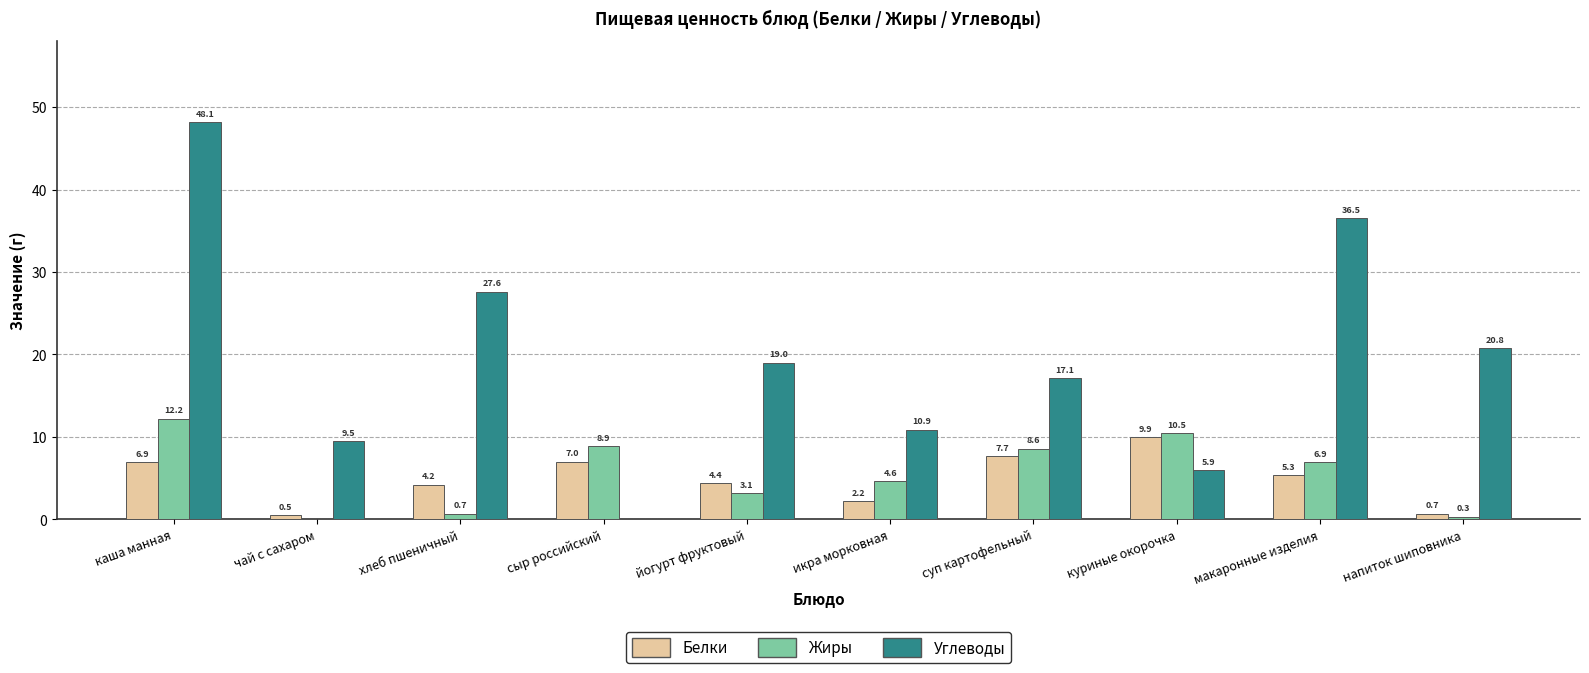

At which category is the sum across all series the highest?

каша манная